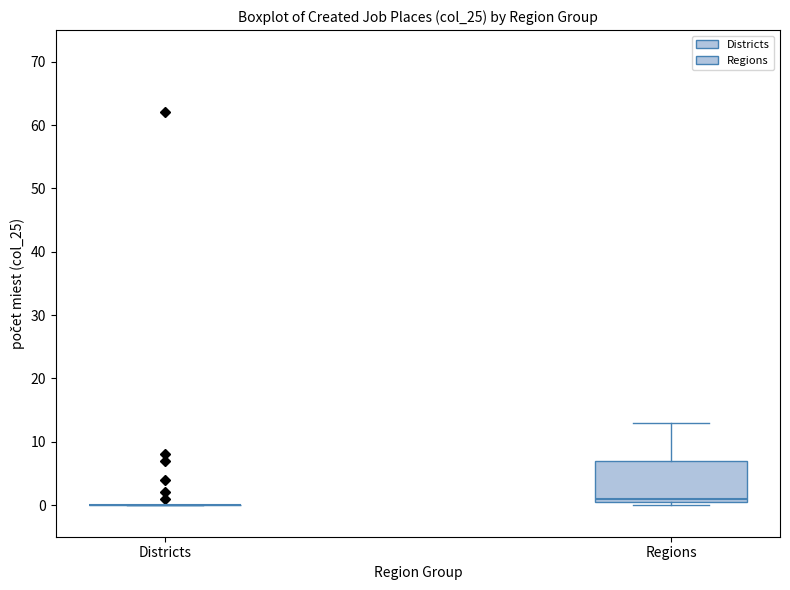

Which box is the tallest, from its lower edge to its upper edge?

Regions